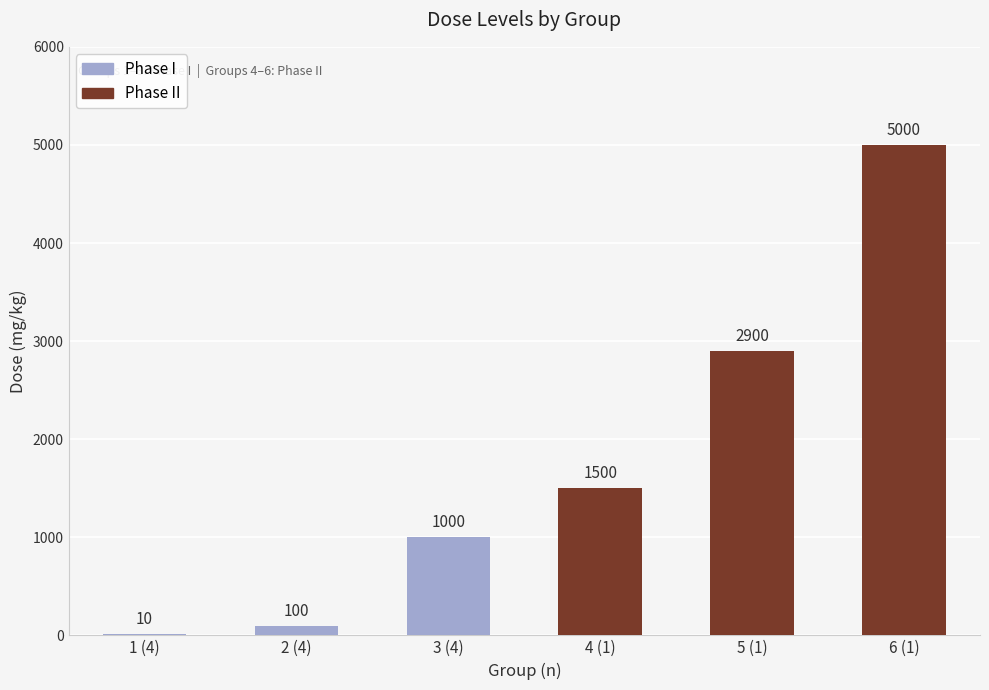

Reading right to left, extract all data points from this chart.

6 (1)=5000	5 (1)=2900	4 (1)=1500	3 (4)=1000	2 (4)=100	1 (4)=10